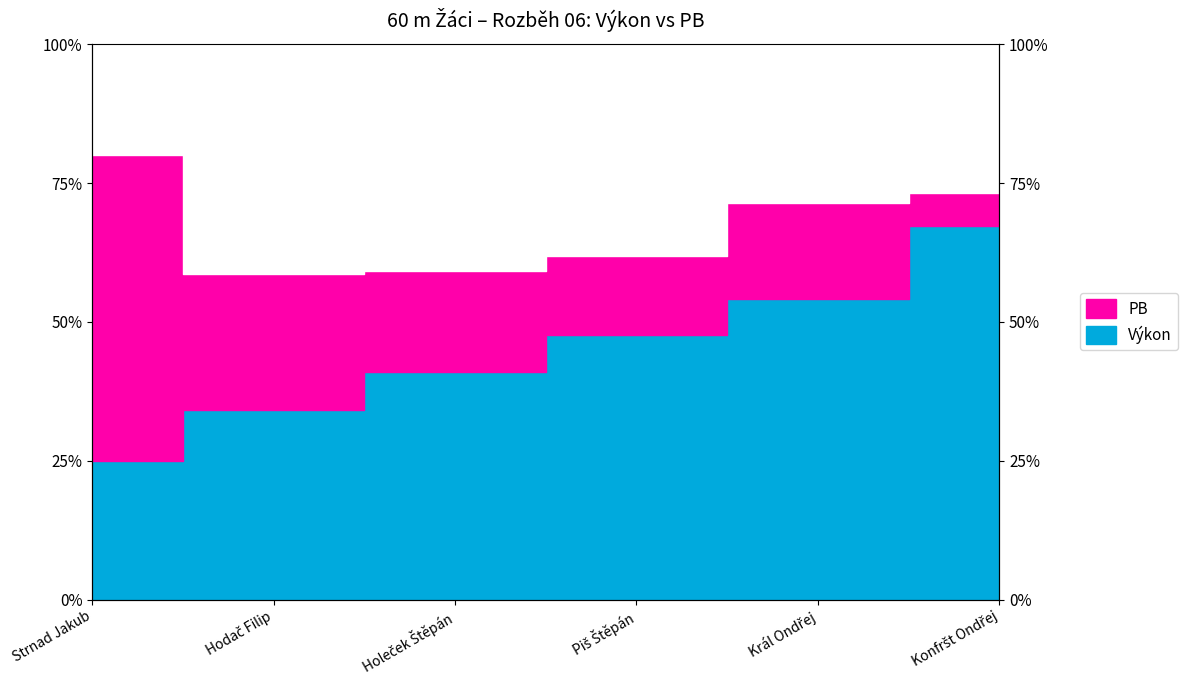

Reading left to right, transcribe all the data shown in this chart.

Výkon: 0.2	0.3	0.4	0.5	0.5	0.7
PB: 0.8	0.6	0.6	0.6	0.7	0.7